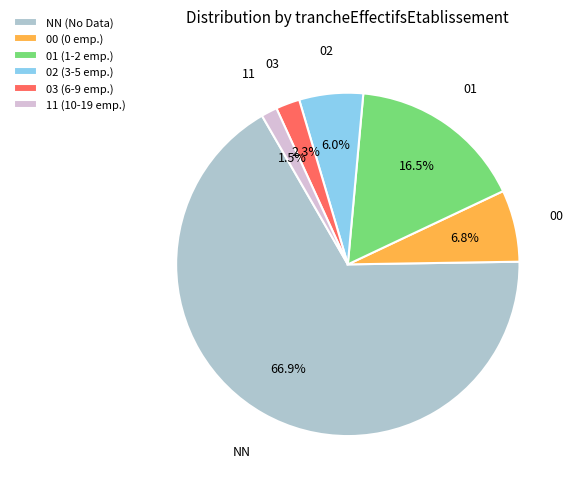

To the nearest percent, what portion does 00 represent?

7%